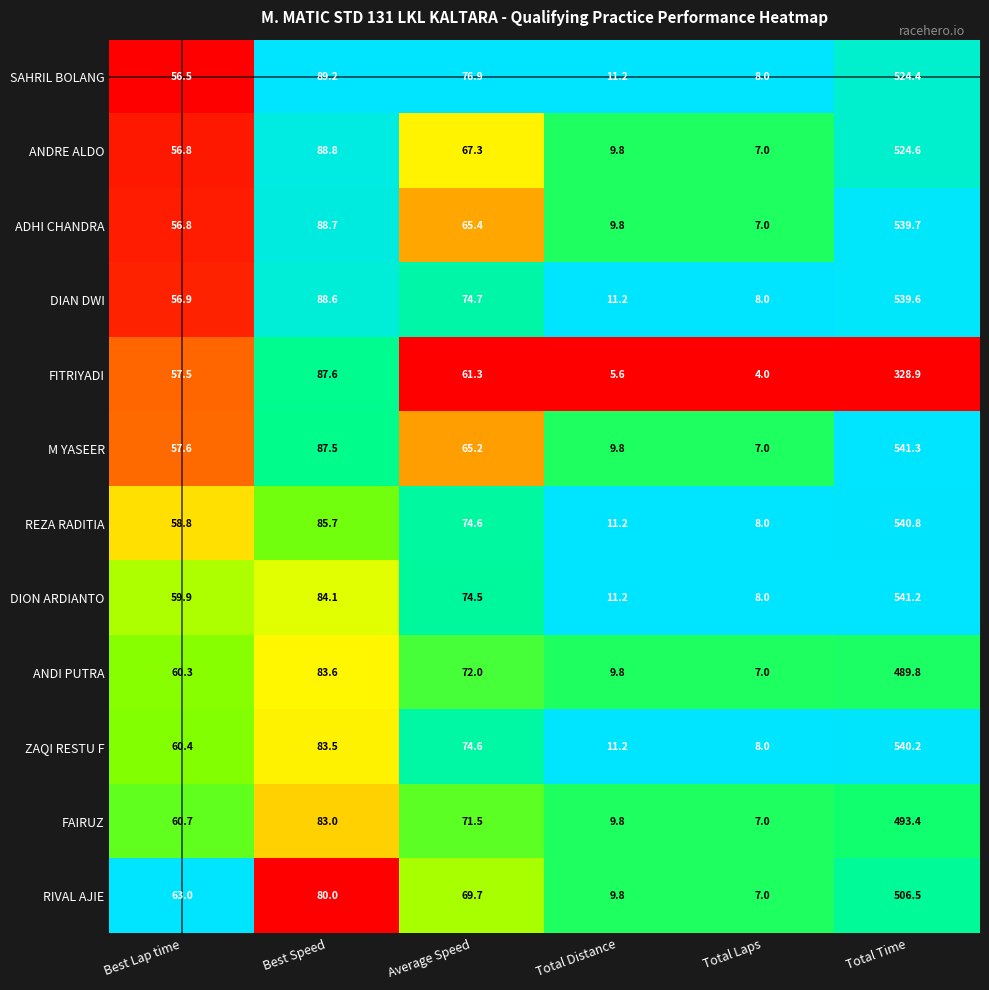

Is it true that ZAQI RESTU F equals 83.5 at Best Speed?

True